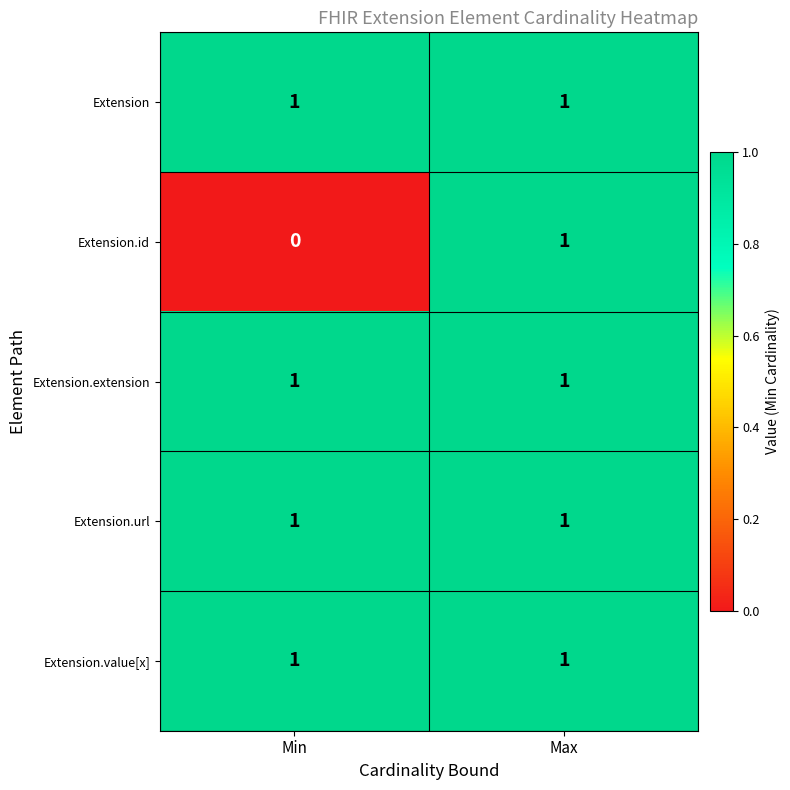

What is the total value across all series at Min?

4